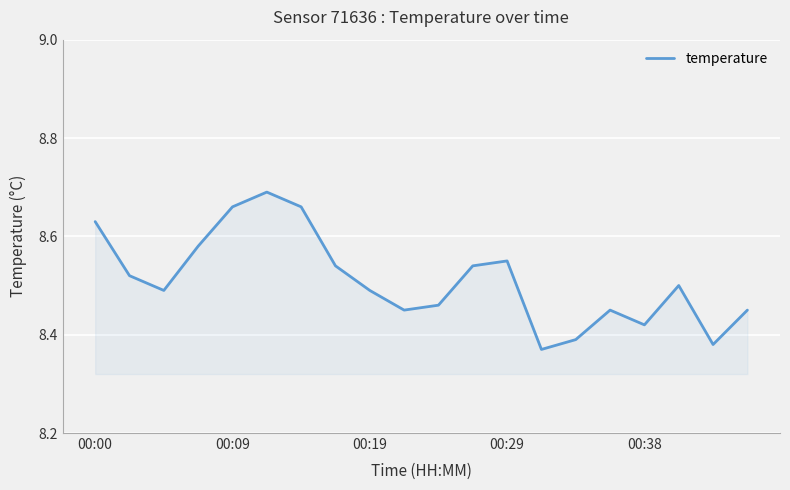

What is the difference between the maximum and minimum values?

0.3